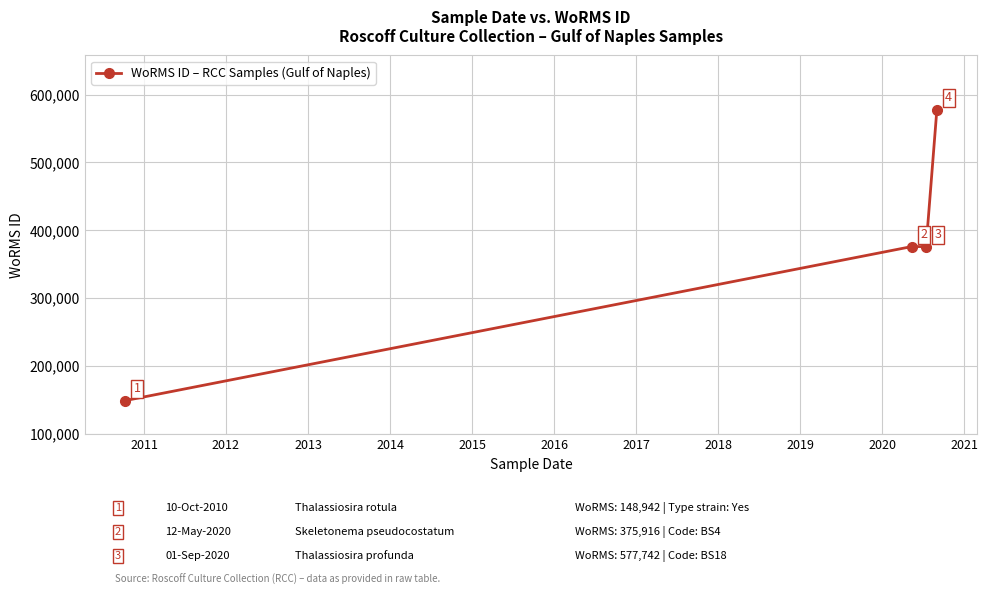

What is the difference between the maximum and minimum values?

428800